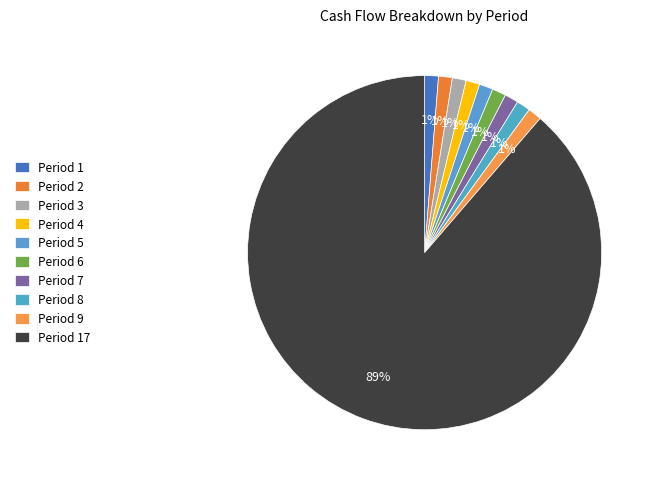

Combined, do Period 1 and Period 9 account for over 50%?

No